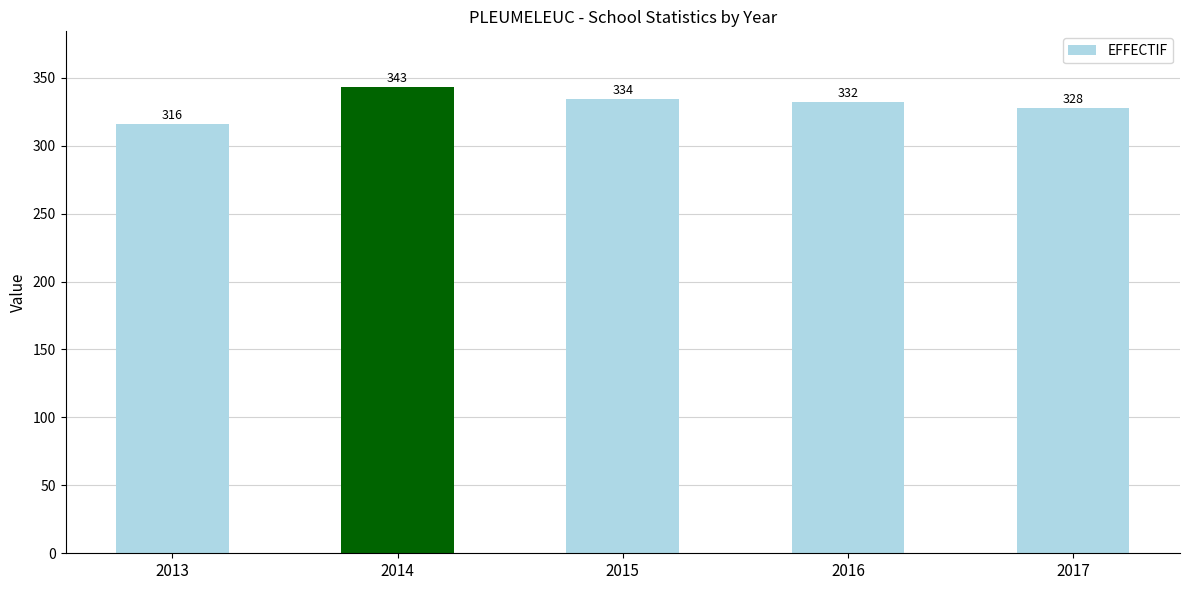

How many distinct data groups are displayed?

1